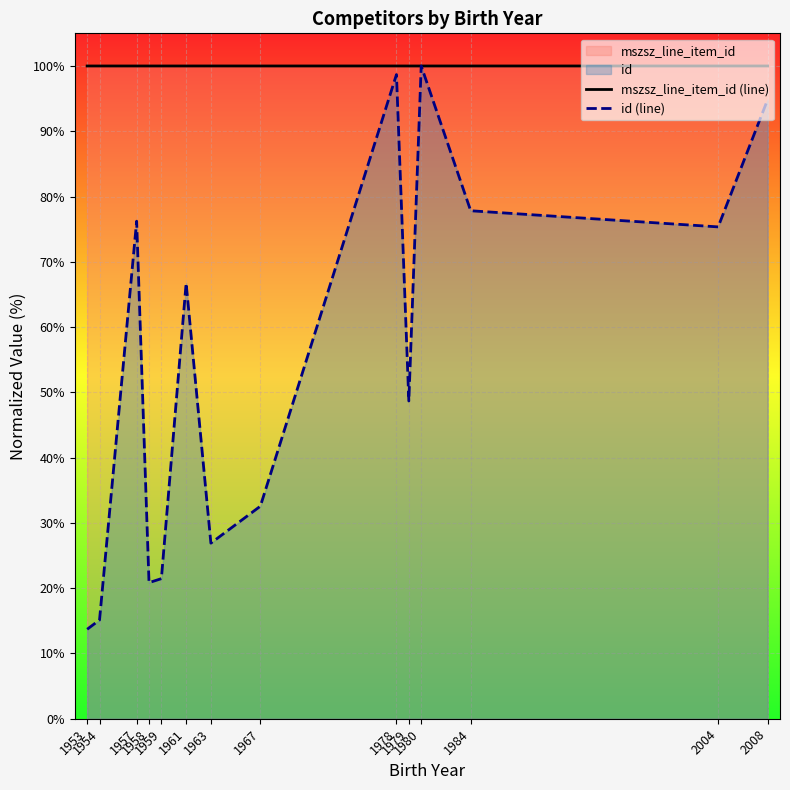

List the labels in order of id (line) value, largest first.

1980, 1978, 2008, 1984, 1957, 2004, 1961, 1979, 1967, 1963, 1959, 1958, 1954, 1953